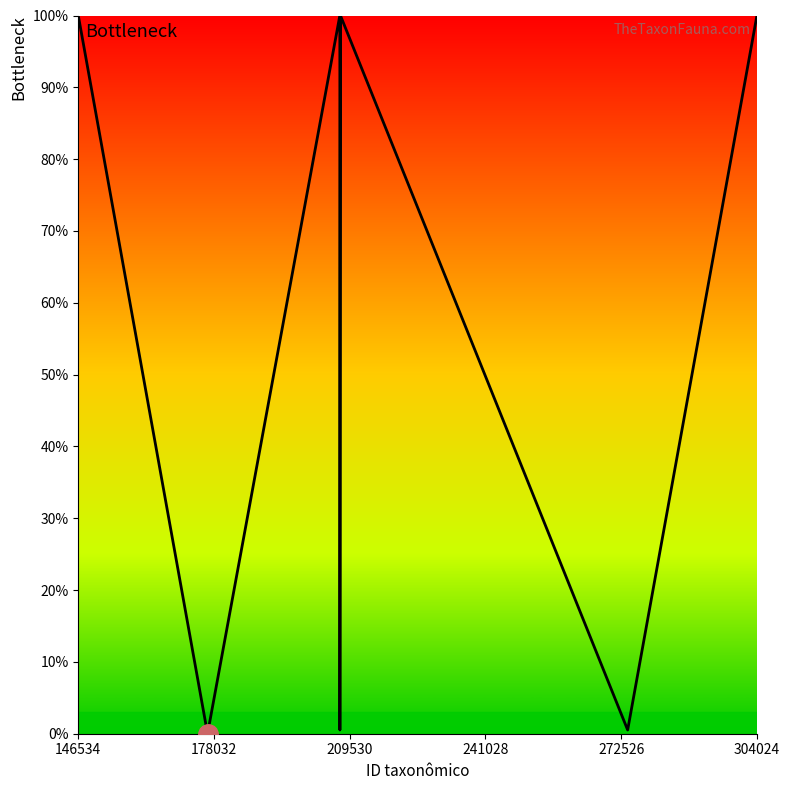

How many interior local valleys (lower than both neighbors) does the data have?

3